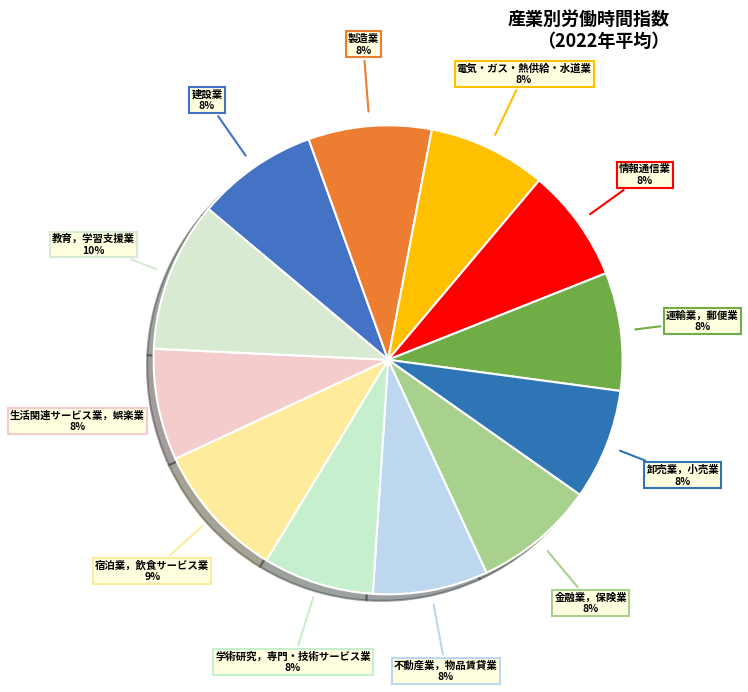

Between 宿泊業，飲食サービス業 and 教育，学習支援業, which is larger?

教育，学習支援業